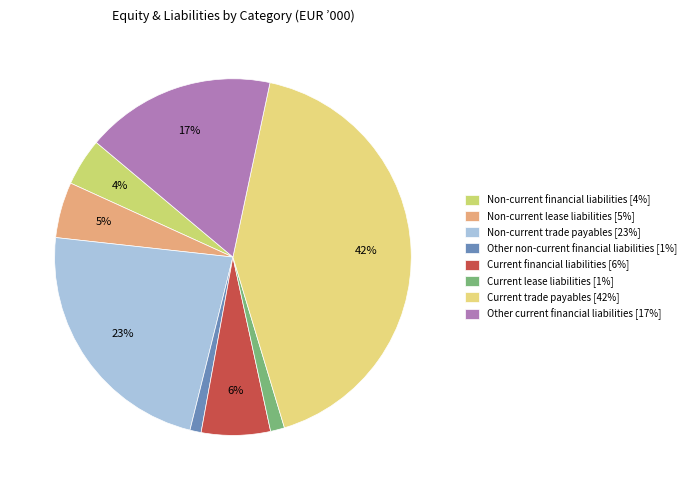

What percentage do Non-current lease liabilities and Current trade payables together represent?

47.1%